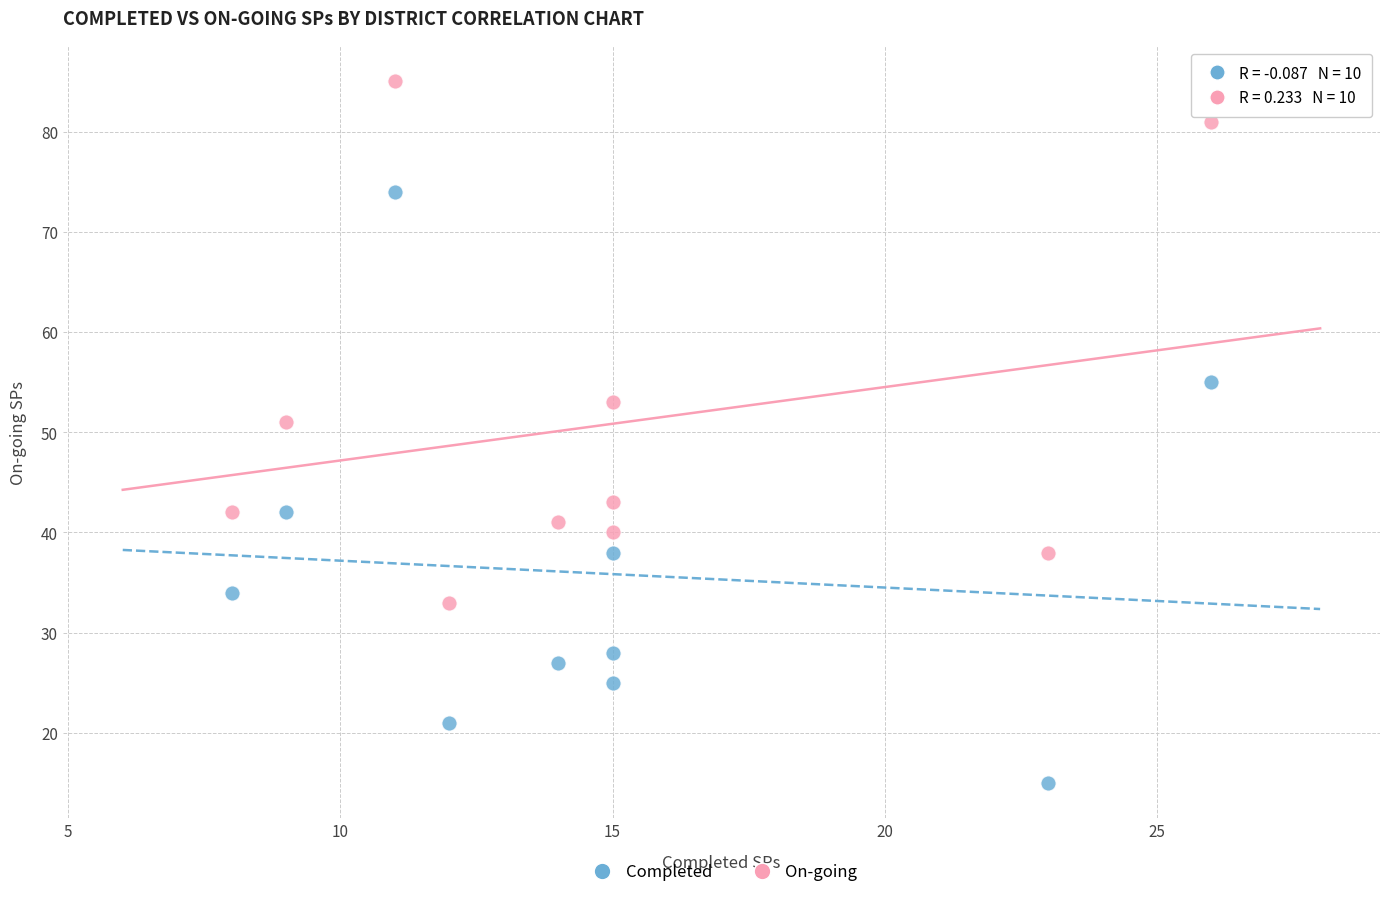

Across all data points, what is the range of Y values (max minus min)?

70